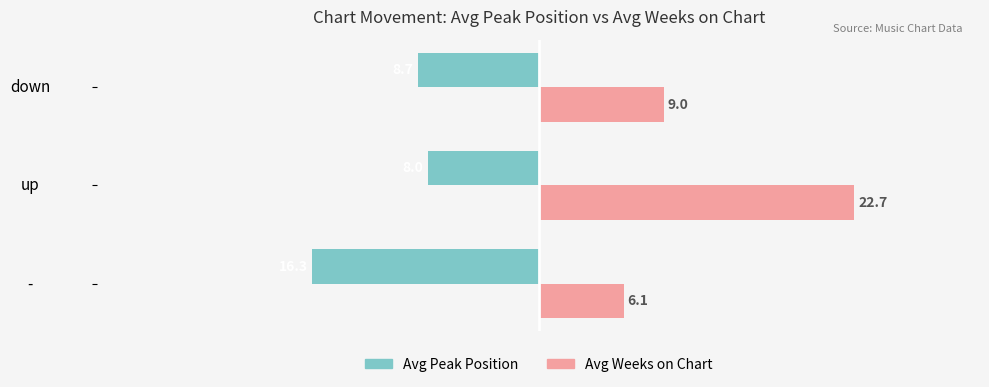

What is the total value across all series at up?

14.7